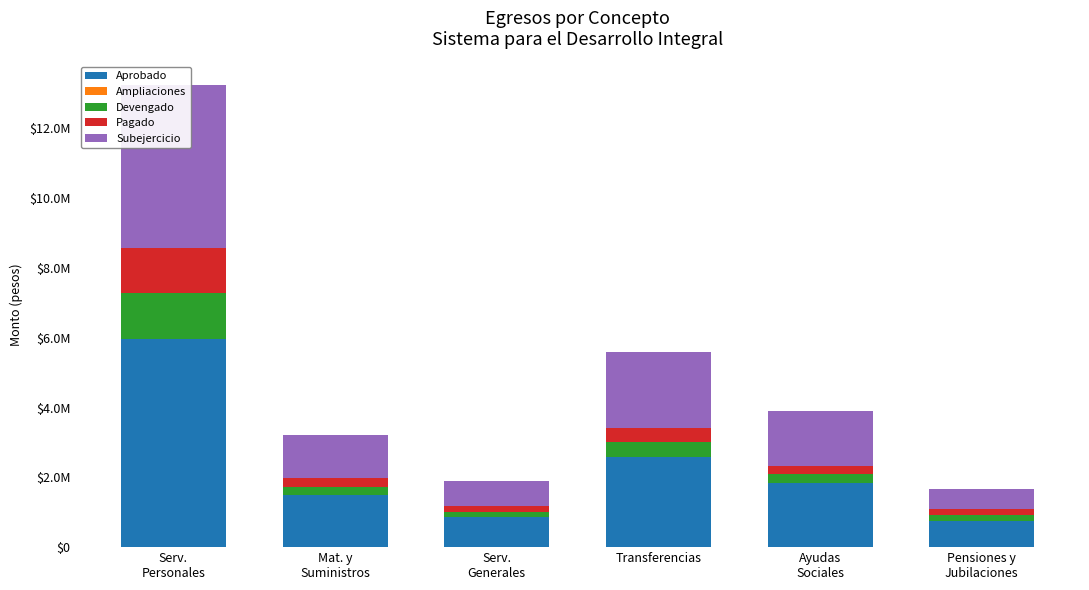

Is it true that Pagado equals 81083.2 at Ayudas
Sociales?

False